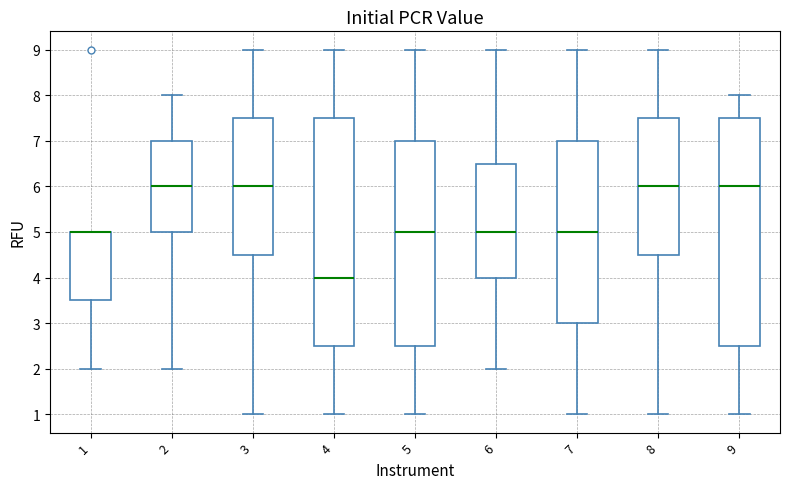

Where does the median line of the box at x = 7 sit on the y-axis? The values are not printed on the chart, so give them approximately, as read against the axis.

5.0